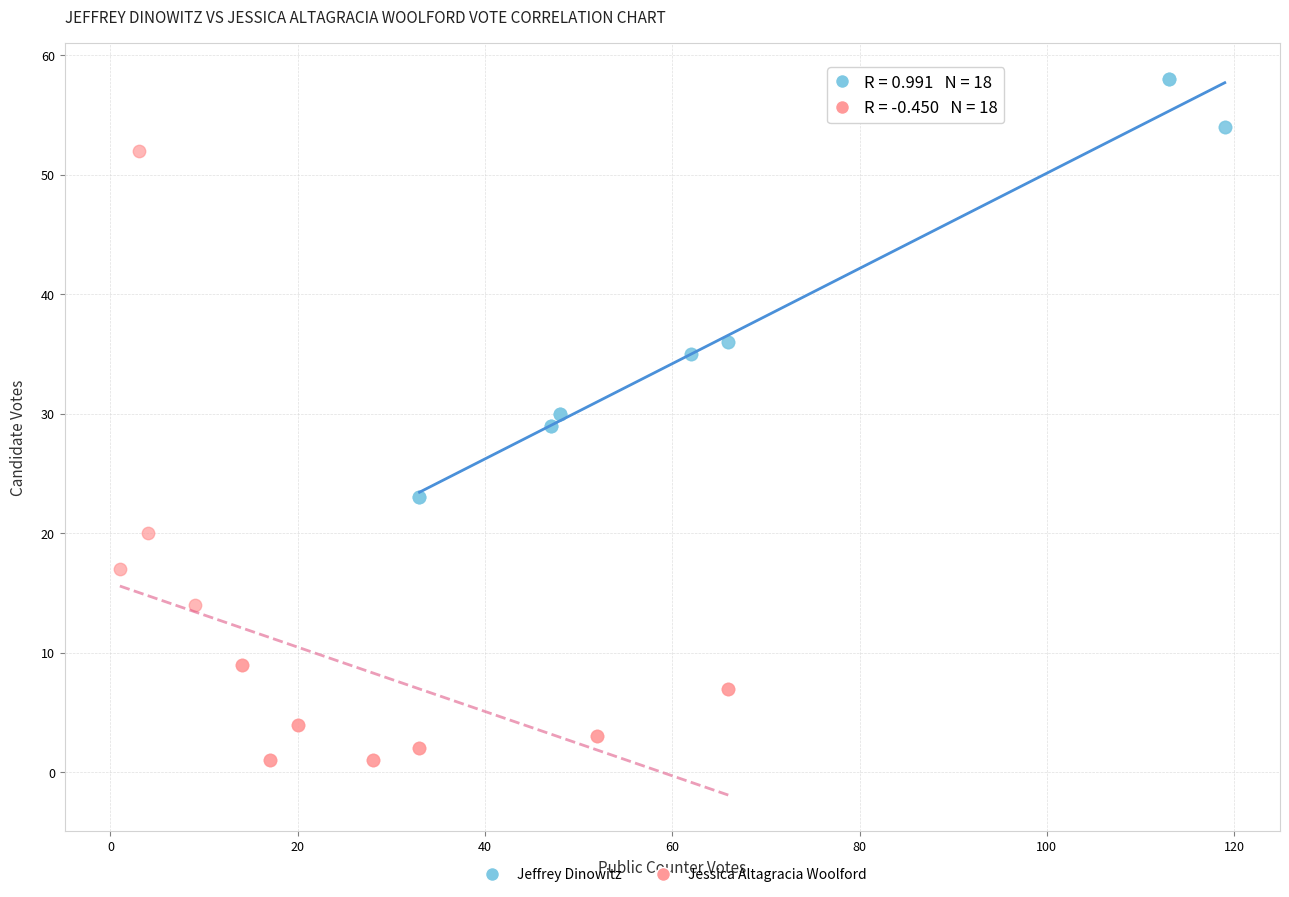

Which series contains the highest Y value?

Jeffrey Dinowitz